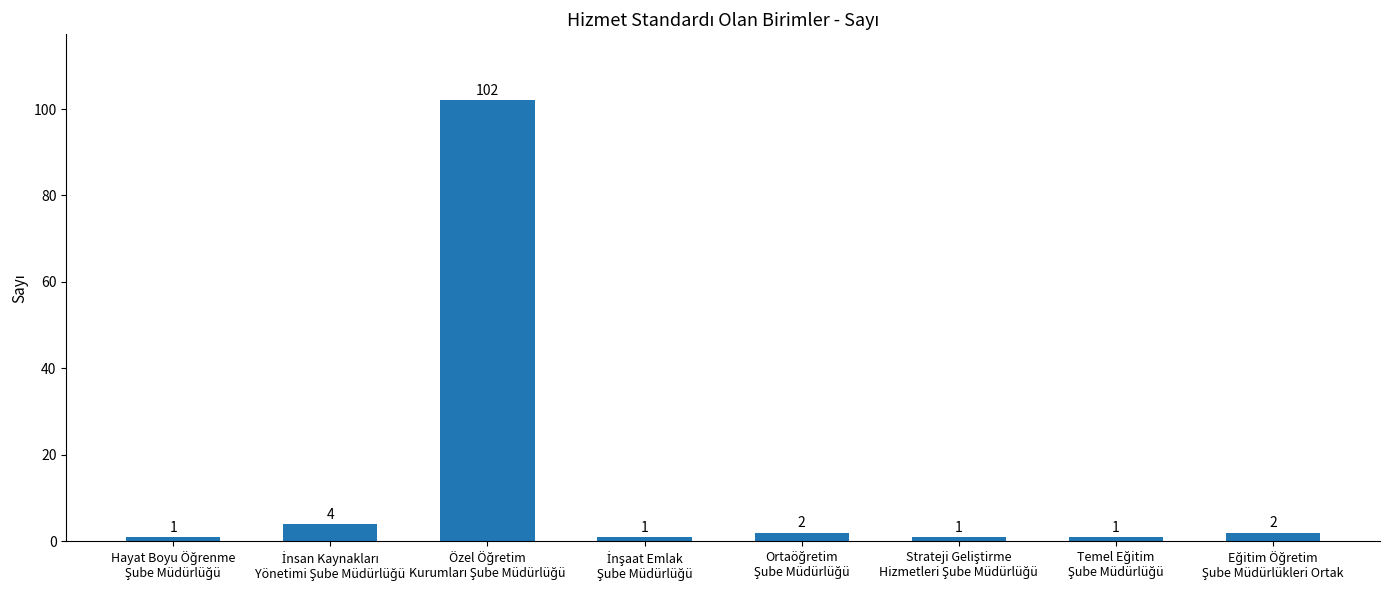

What is the sum of all values?

114